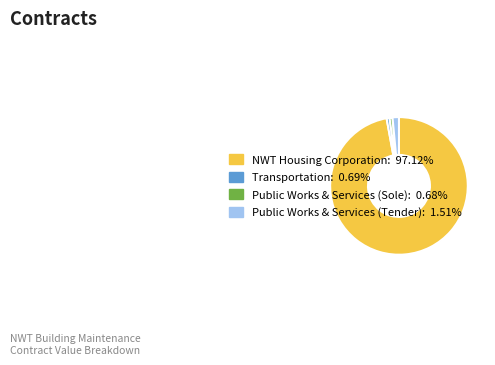

Is there any slice that represents more than half of the pie?

Yes